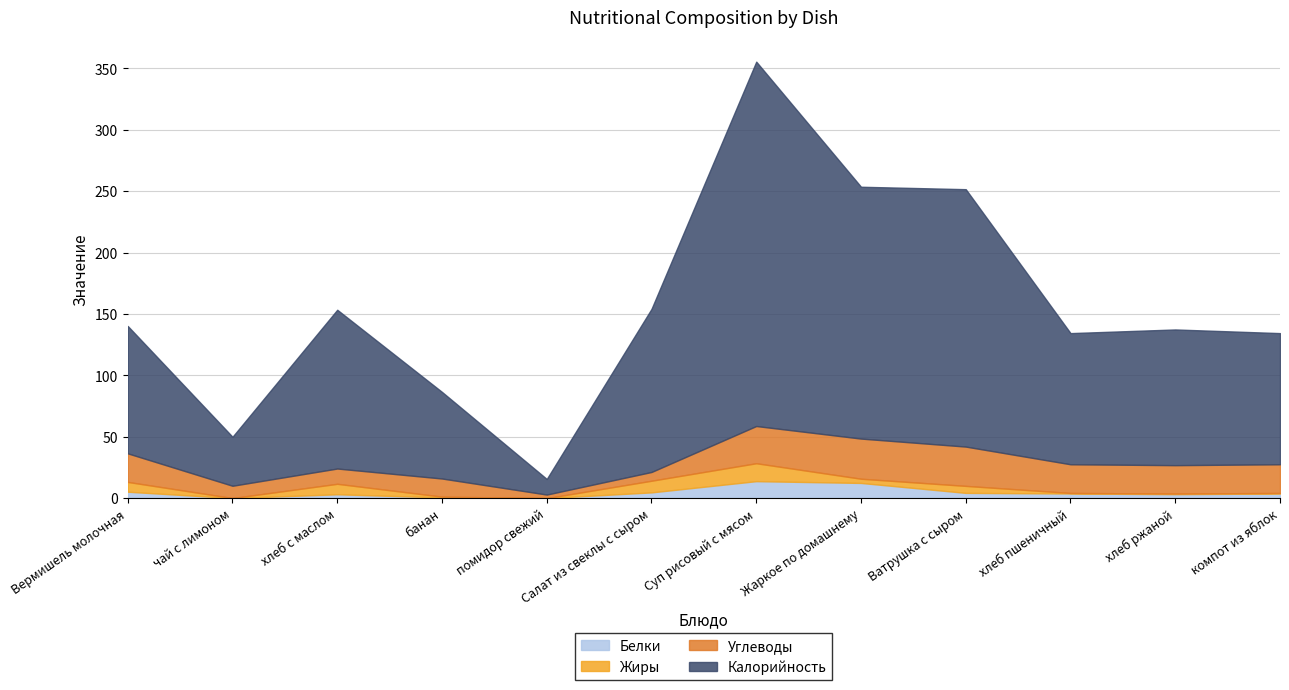

True or false: Жиры and Углеводы cross at least once.

True